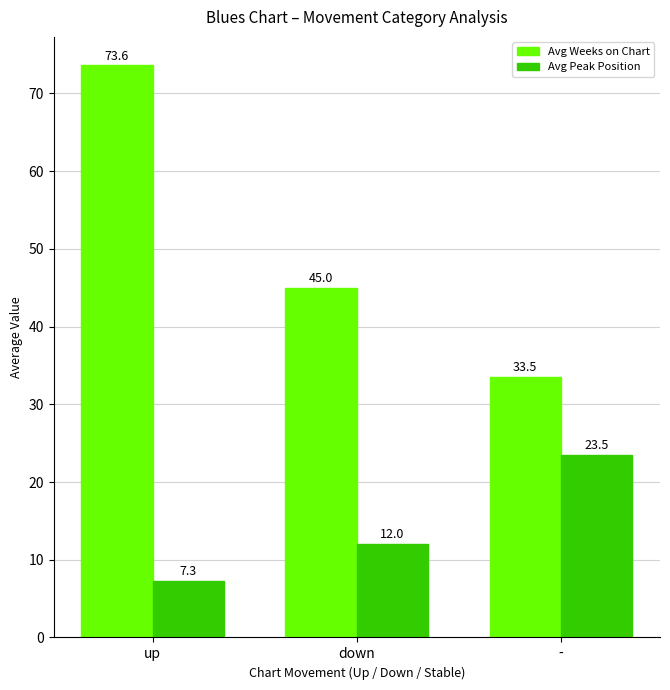

What are all the series names shown in the legend?

Avg Weeks on Chart, Avg Peak Position